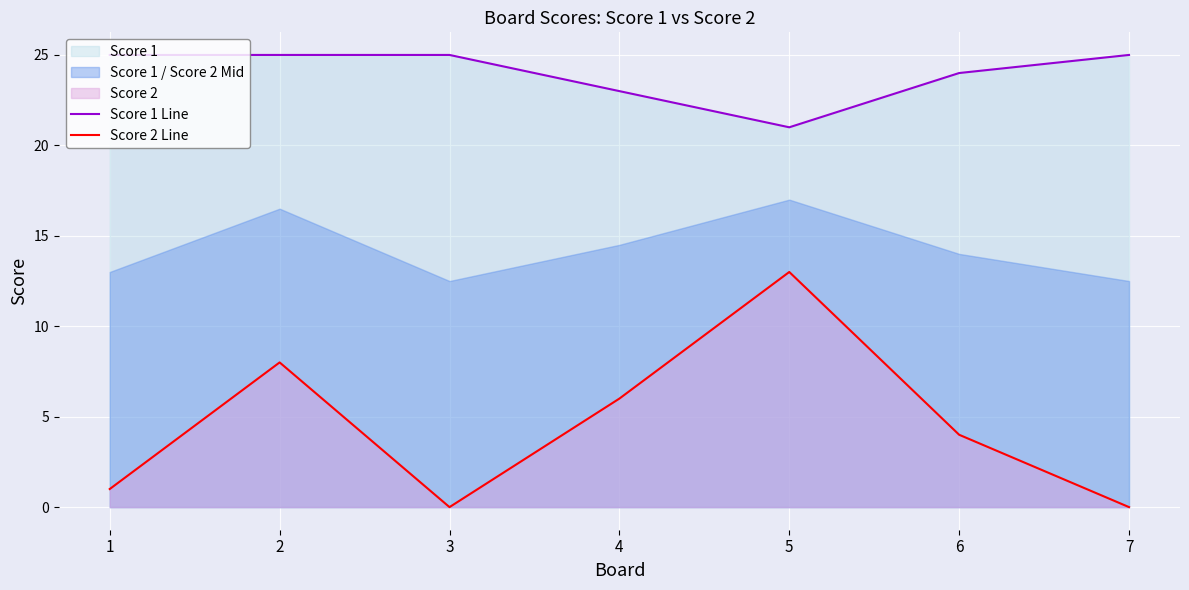

Reading left to right, extract all data points from this chart.

Score 1 Line: 1=25	2=25	3=25	4=23	5=21	6=24	7=25
Score 2 Line: 1=1	2=8	3=0	4=6	5=13	6=4	7=0